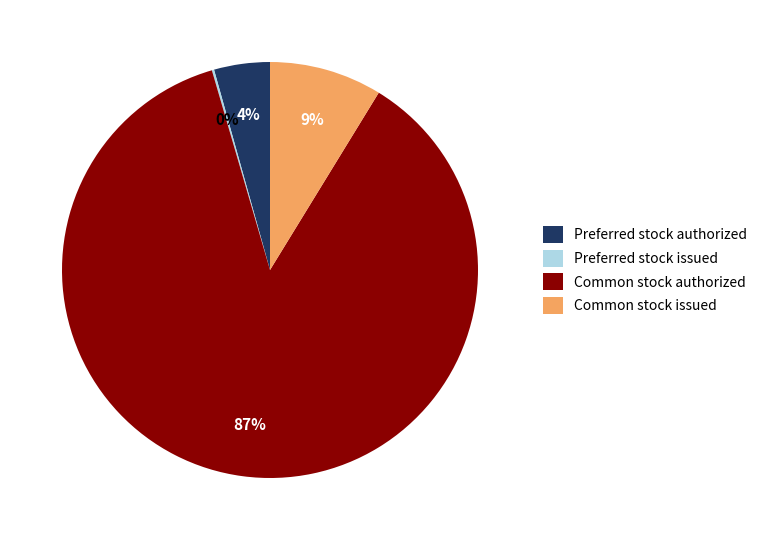

True or false: Common stock issued accounts for 1% of the total.

False